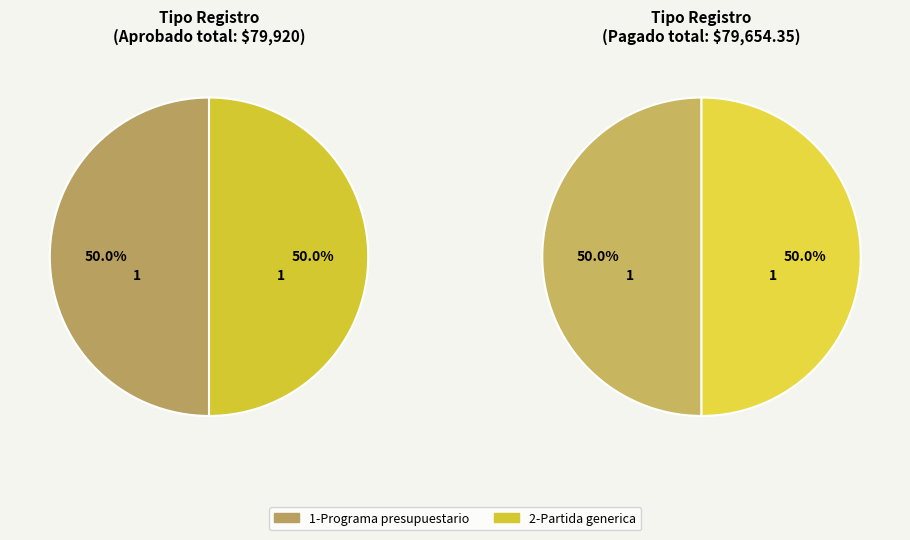

True or false: 1-Programa presupuestario accounts for 1% of the total.

False